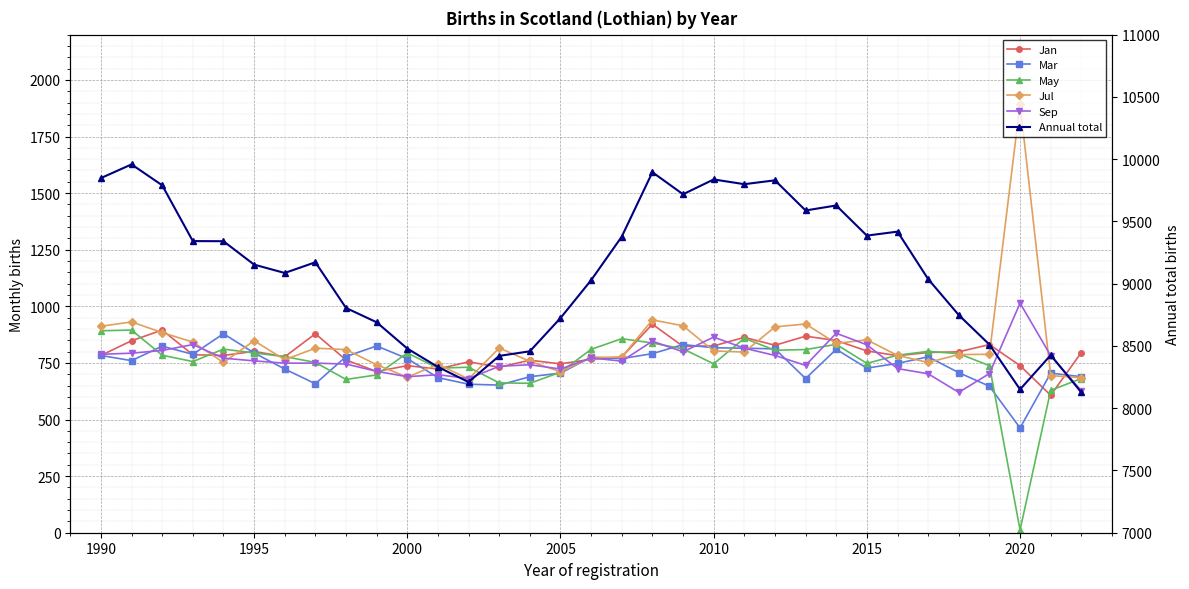

True or false: Jul and Sep intersect in this chart.

True